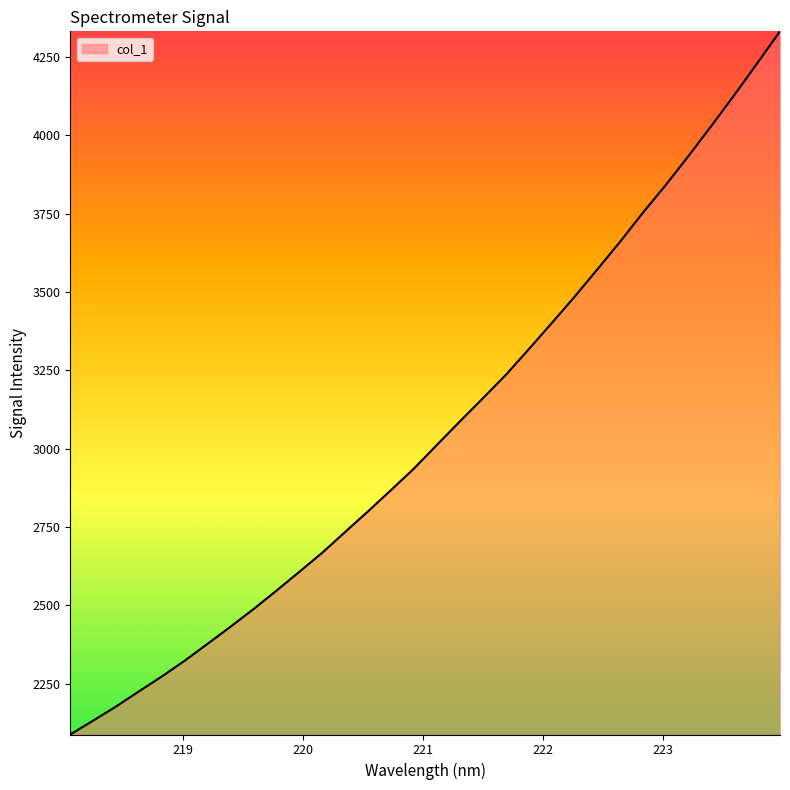

What is the smallest value displayed?

2088.2